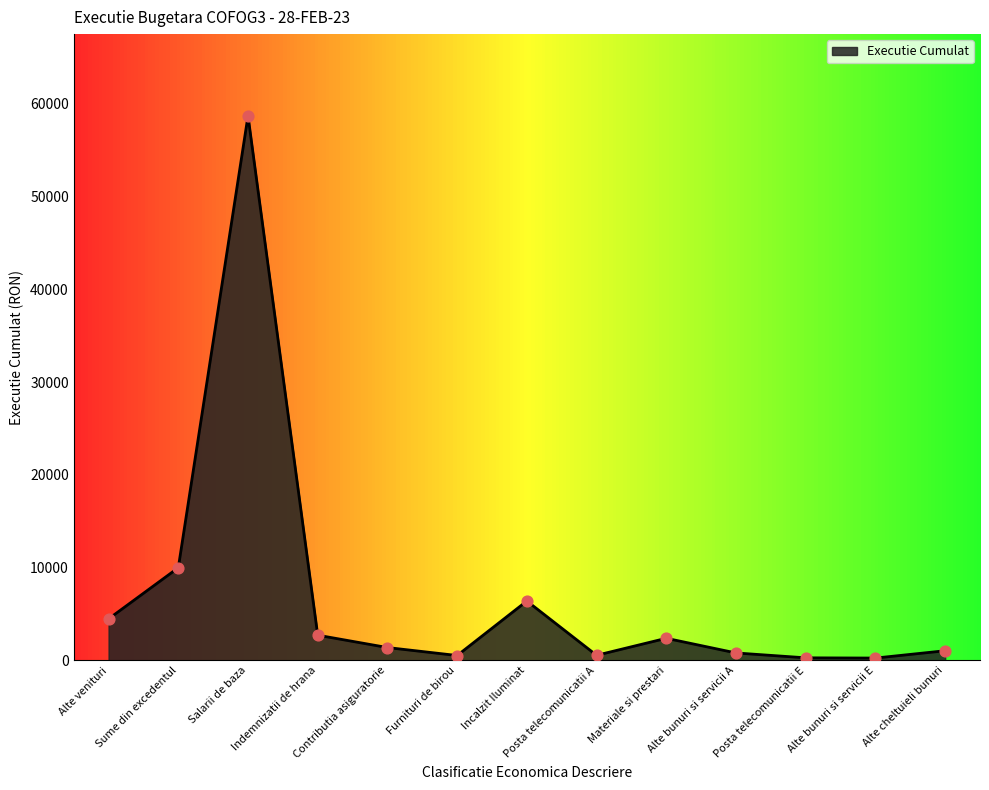

What is the change in value from Materiale si prestari to Posta telecomunicatii E?

-2107.7